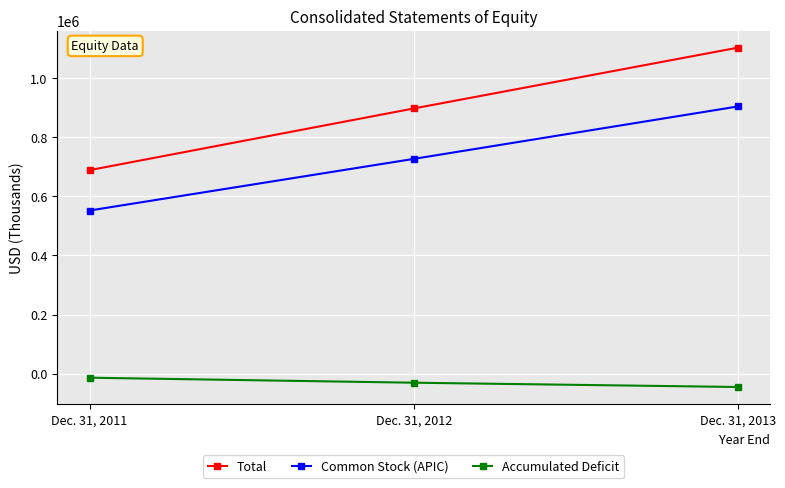

What is the value of the Accumulated Deficit point at the 3rd from the left?

-45113